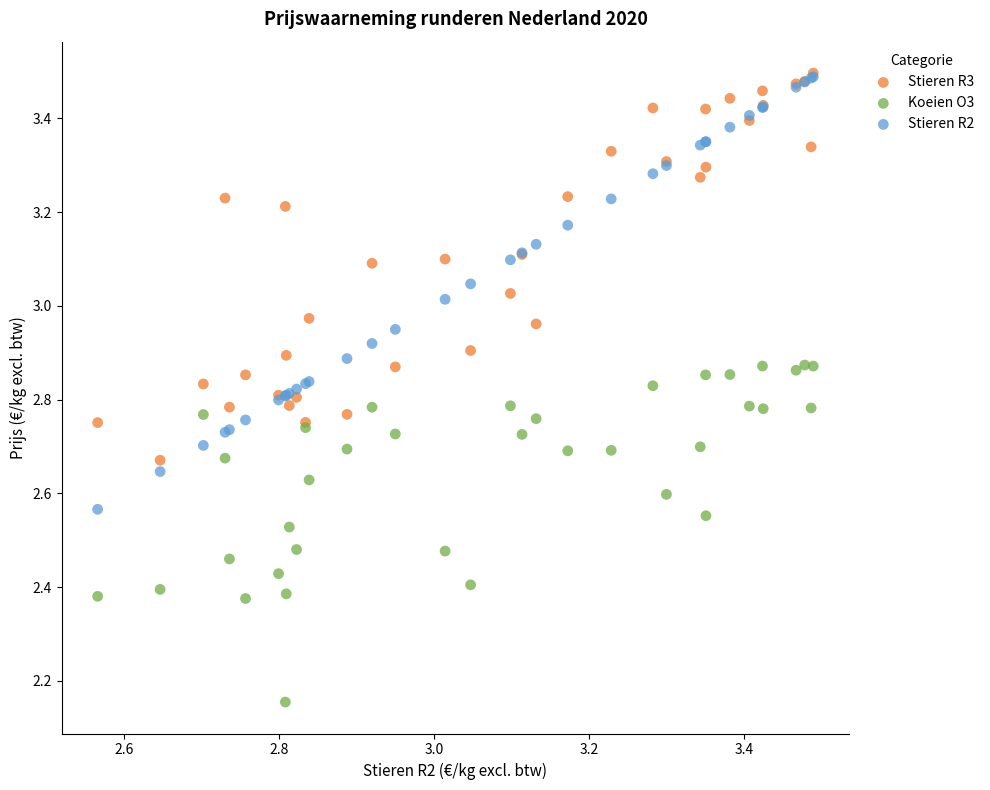

What are all the series names shown in the legend?

Stieren R3, Koeien O3, Stieren R2